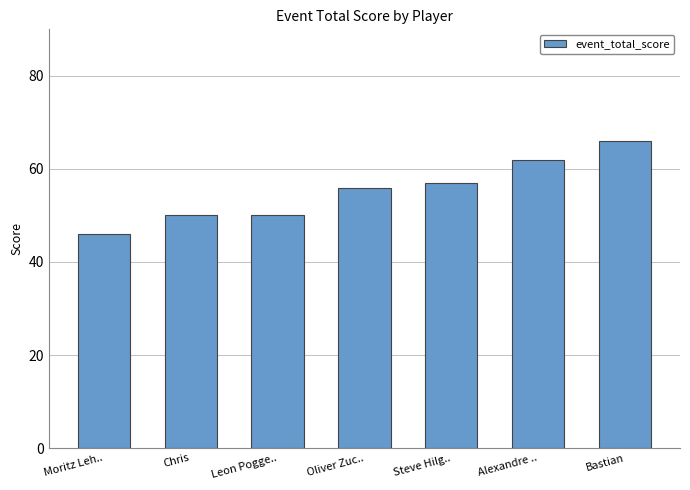

What is the change in value from Moritz Leh.. to Leon Pogge..?

+4